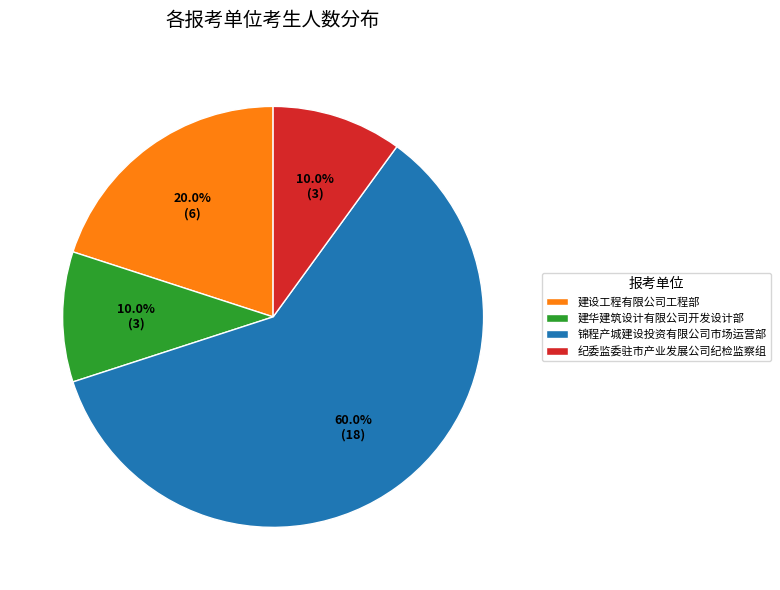

What is the largest slice in the pie chart?

锦程产城建设投资有限公司市场运营部